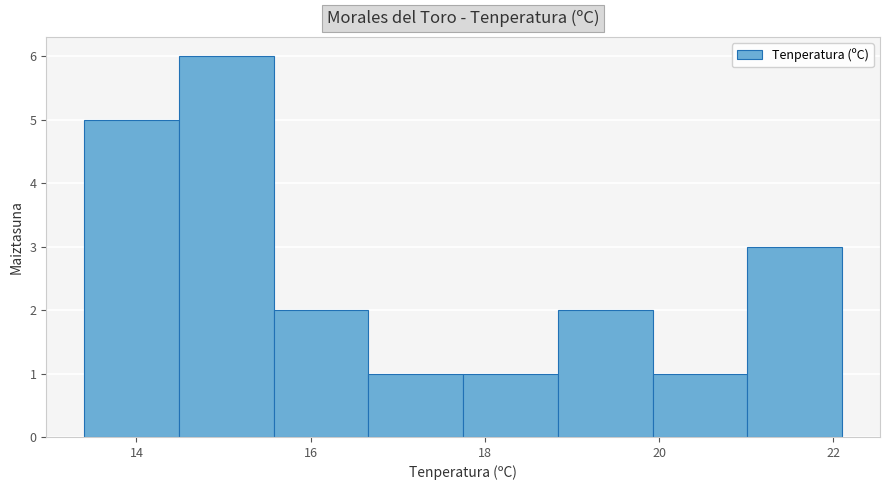

Reading left to right, list every bar in this chart as the range it spans on the x-axis followed by its height. Neither the bar edges nor the heights are printed on the chart, so give them approximately, as read against the axes.

13.4 to 14.4: 5
14.4 to 15.6: 6
15.6 to 16.6: 2
16.6 to 17.8: 1
17.8 to 18.8: 1
18.8 to 20.0: 2
20.0 to 21.0: 1
21.0 to 22.2: 3